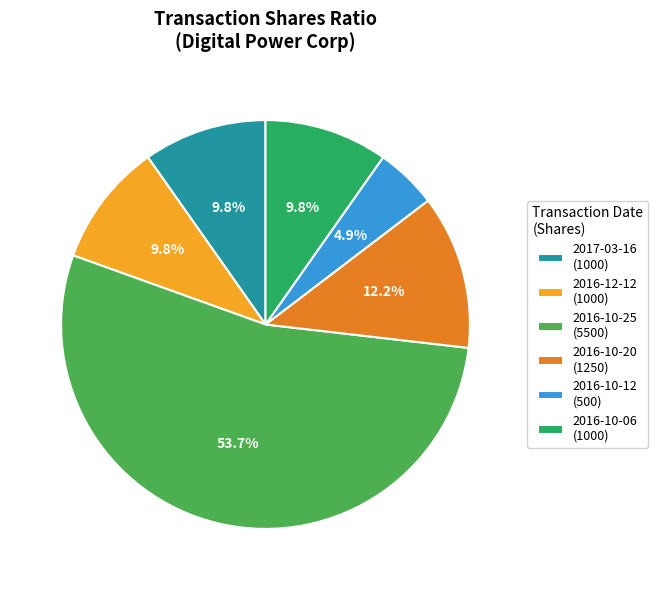

Combined, what portion of the pie is 2016-10-20 (1250) and 2016-10-06 (1000)?

22.0%